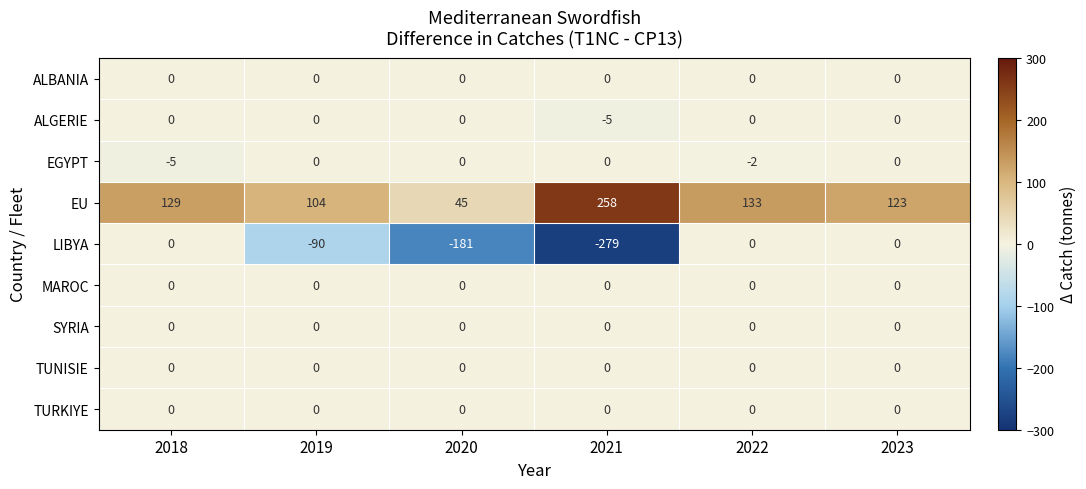

Which series has the largest total across all categories?

EU